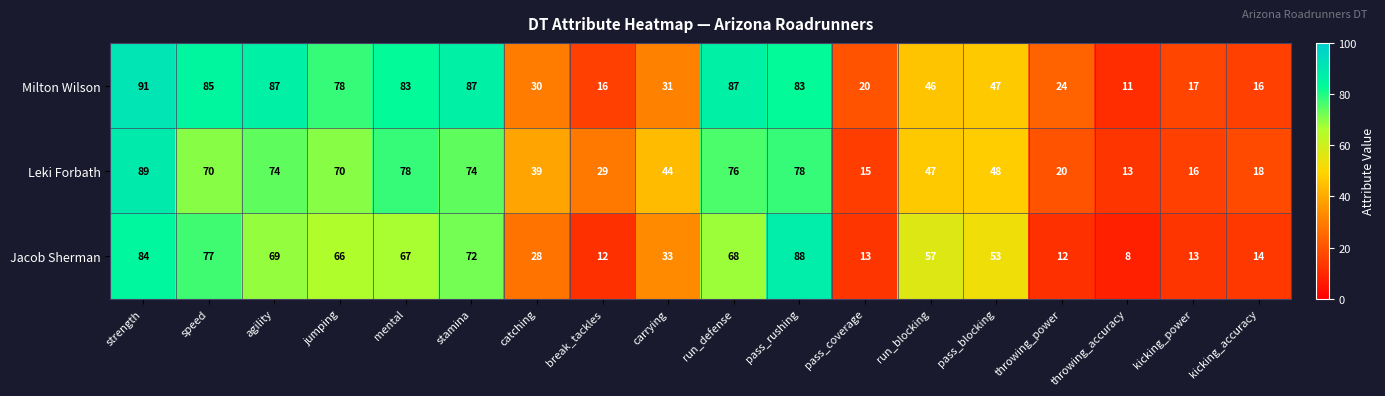

What is the greatest value displayed?

91